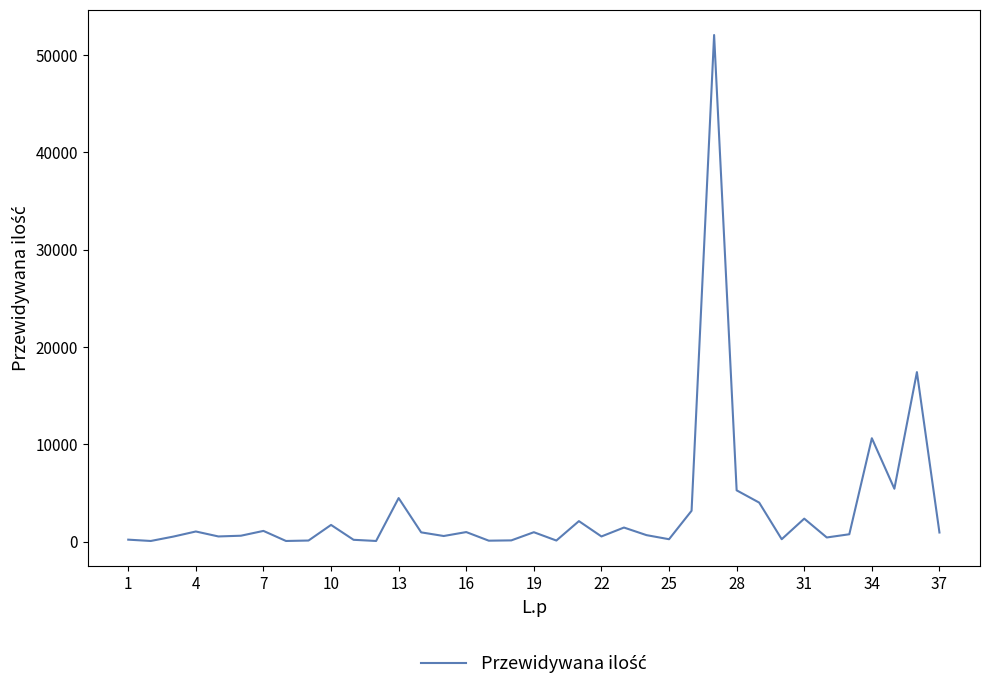

Where does the data first go above 750?

4